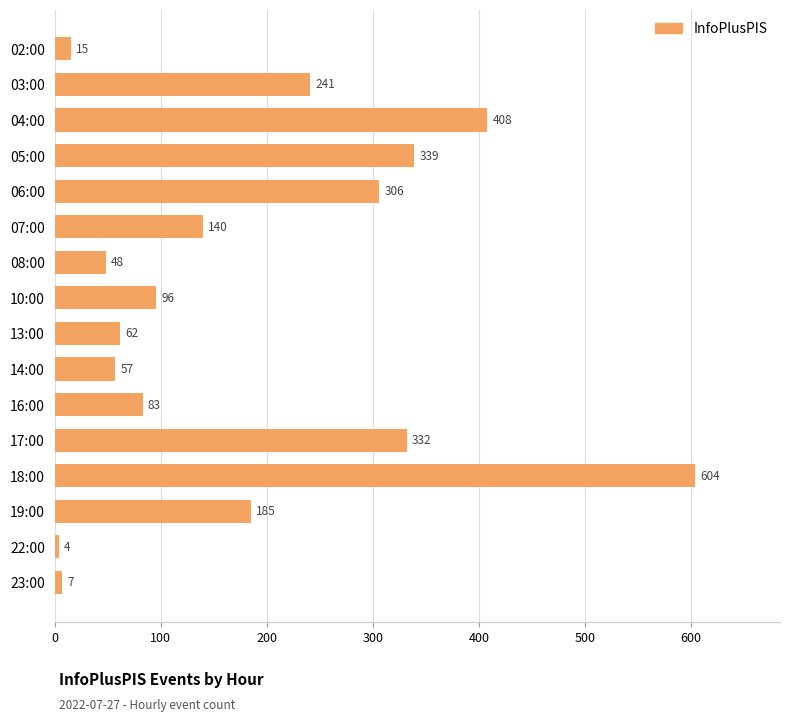

Which label corresponds to the largest value in the chart?

18:00